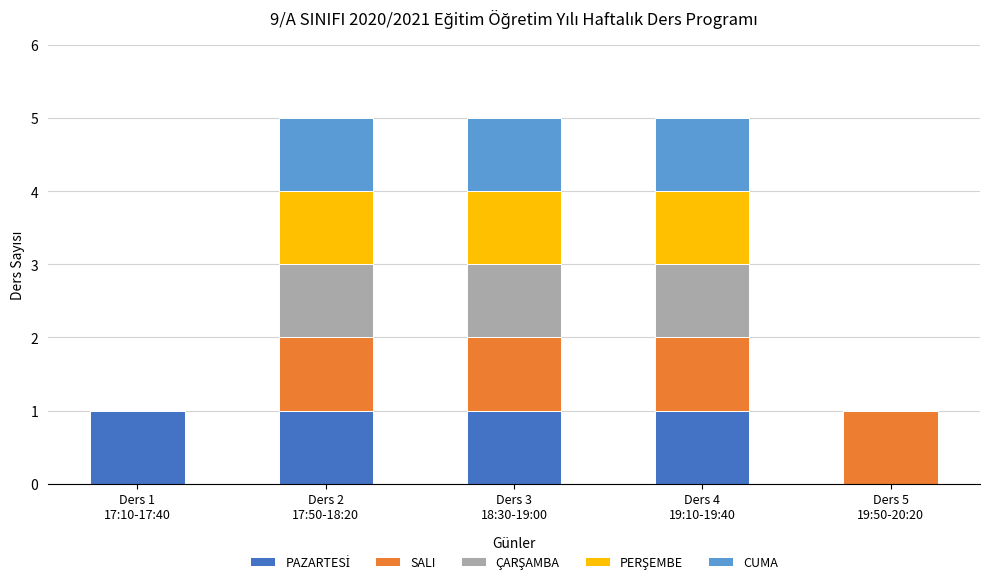

At how many categories does at least one series exceed 0?

5